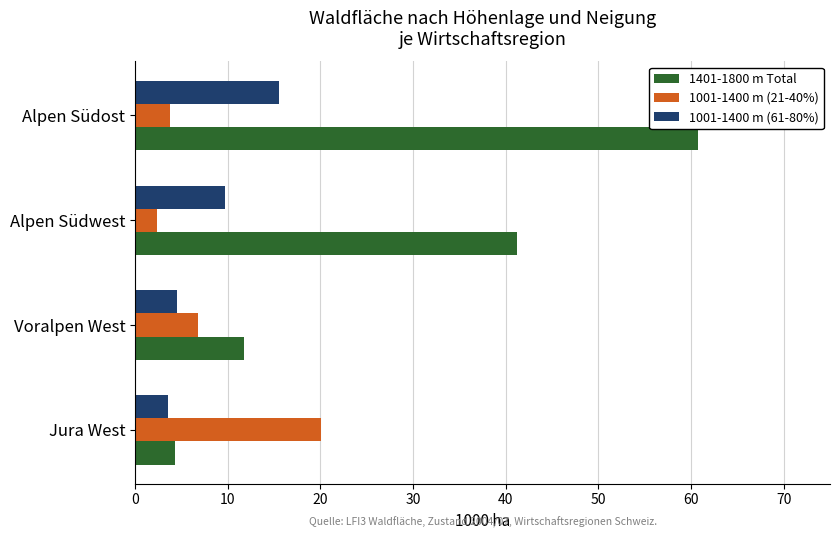

What is the lowest value of the 1001-1400 m (21-40%) series?

2.4